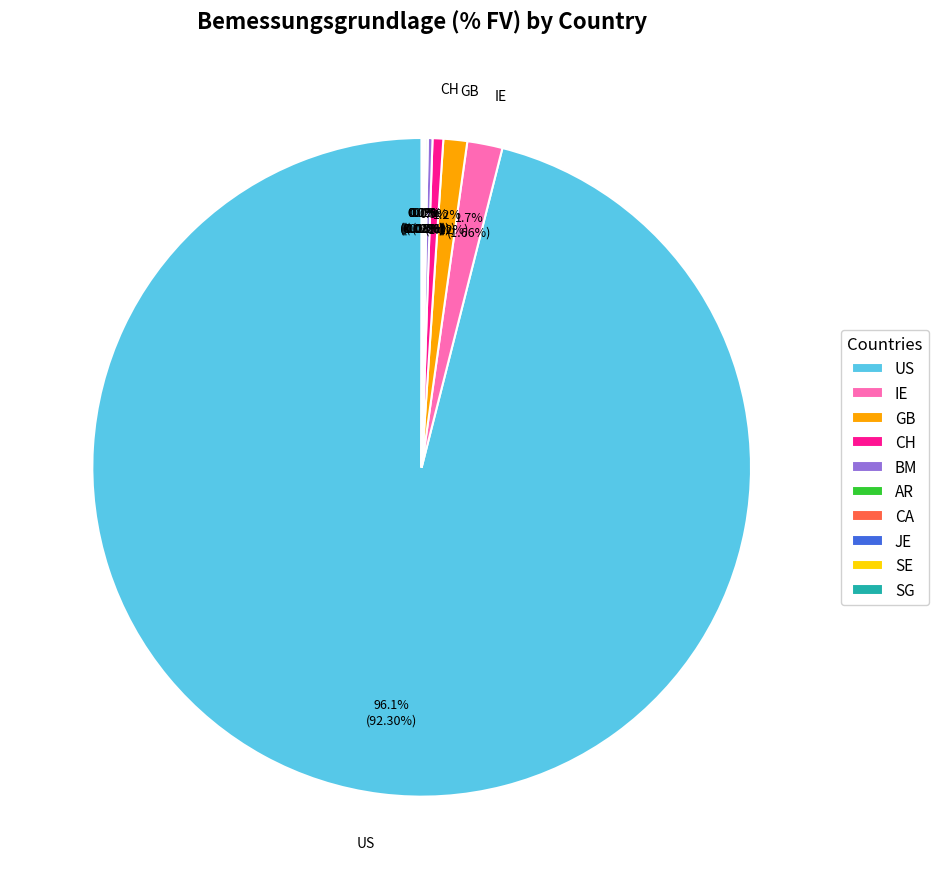

Which slice is the largest?

US